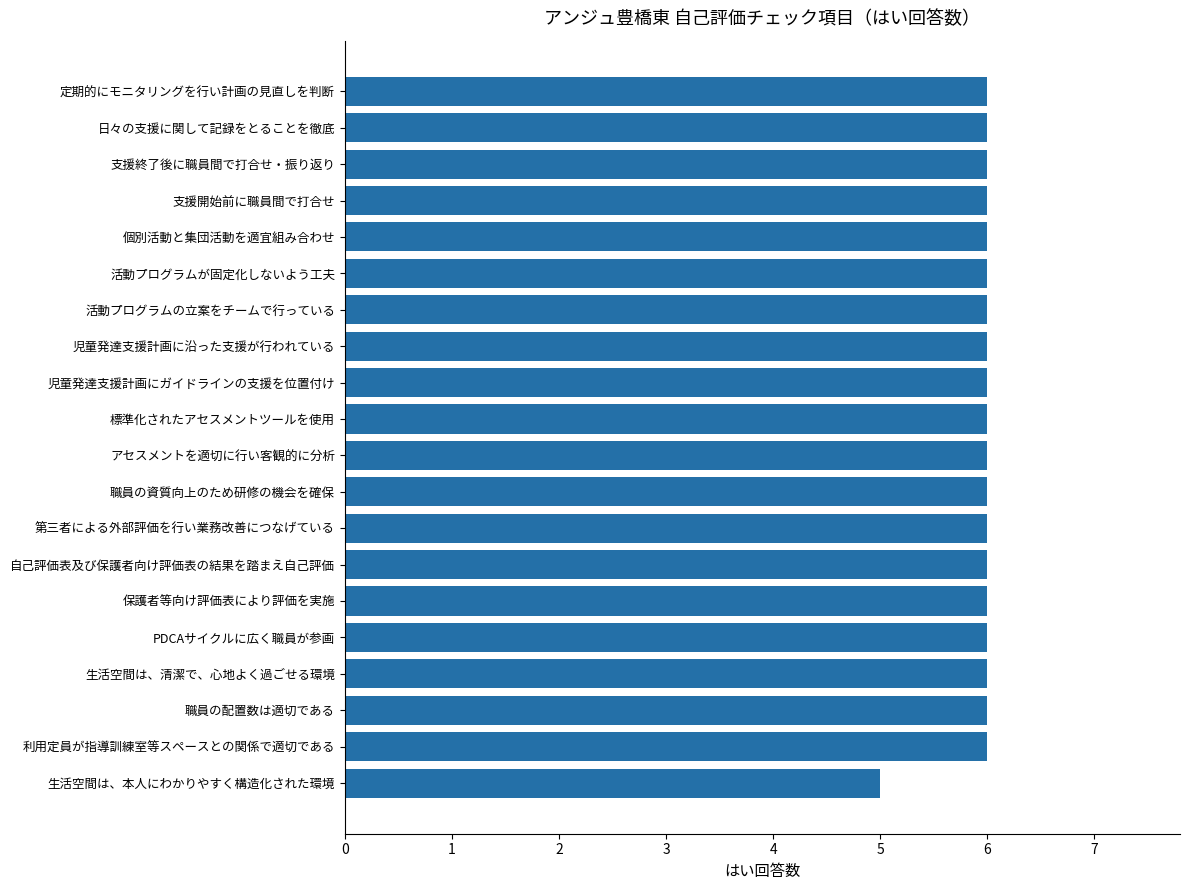

What is the approximate value at 利用定員が指導訓練室等スペースとの関係で適切である?

6